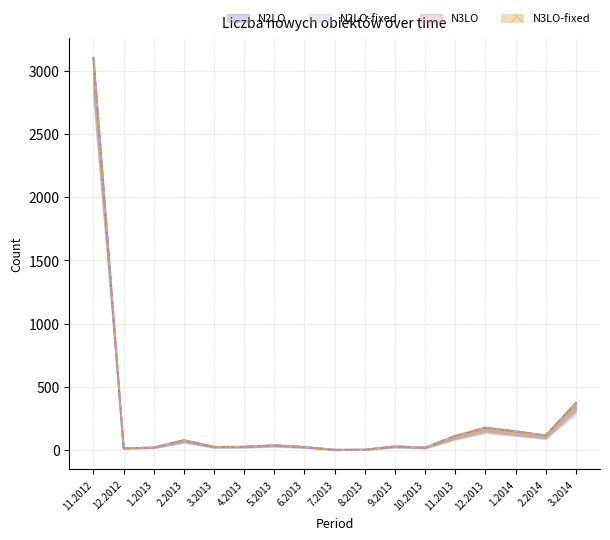

The N3LO-fixed series shows 77 at 2.2013. True or false?

True